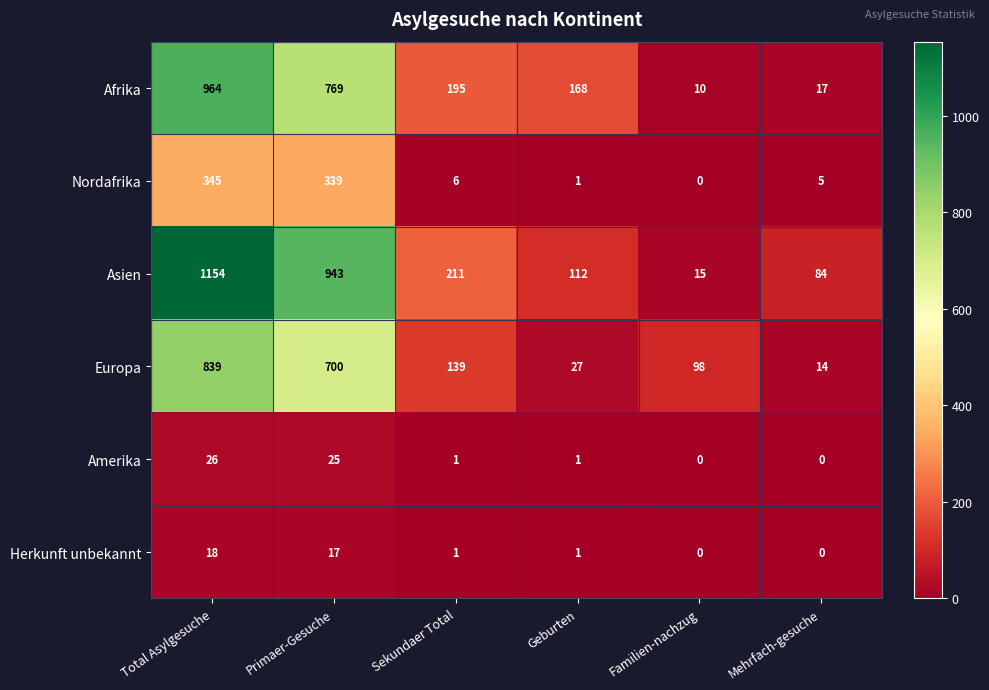

At which label does Asien first exceed 211?

Total Asylgesuche